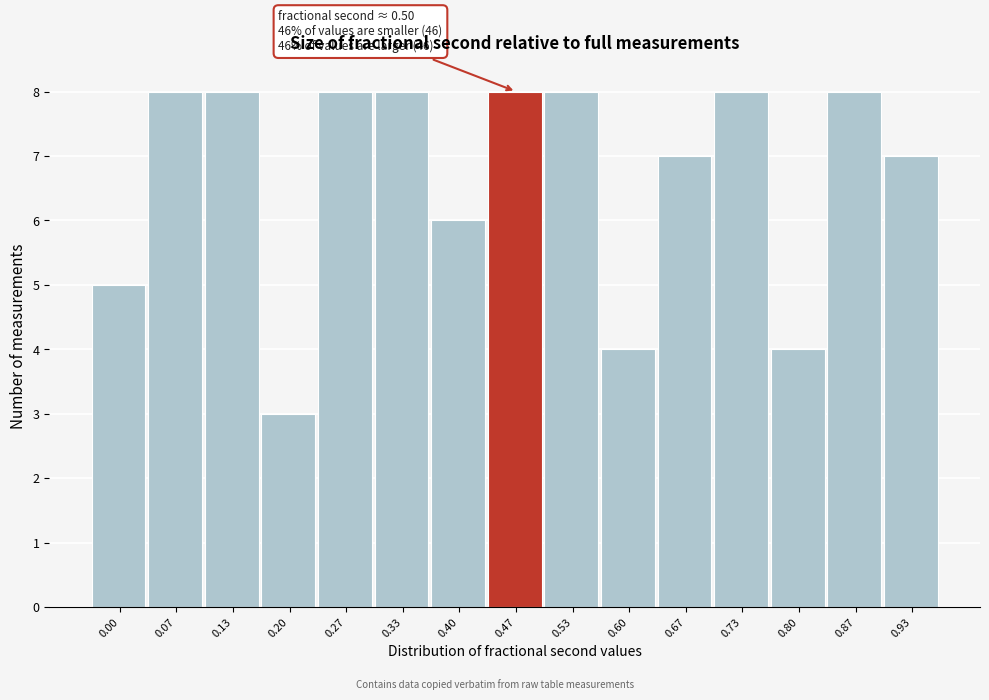

Reading left to right, list all the values displayed in this chart.

0.00=5	0.07=8	0.13=8	0.20=3	0.27=8	0.33=8	0.40=6	0.47=8	0.53=8	0.60=4	0.67=7	0.73=8	0.80=4	0.87=8	0.93=7